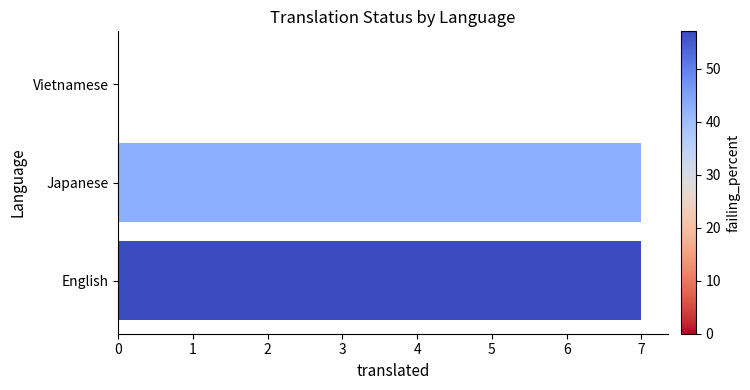

What is the change in value from English to Vietnamese?

-7